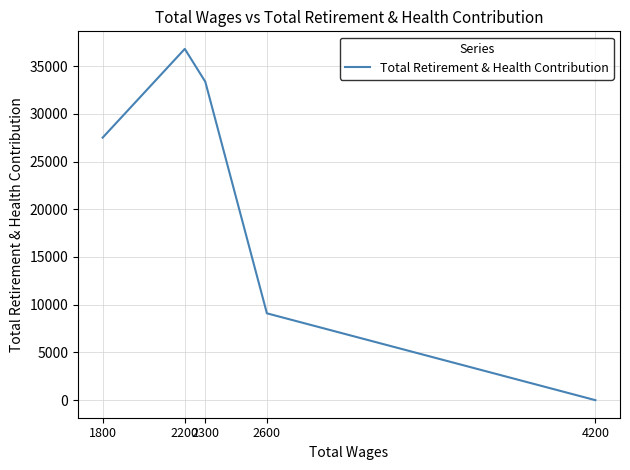

True or false: the data has more than 2 interior local peaks.

False